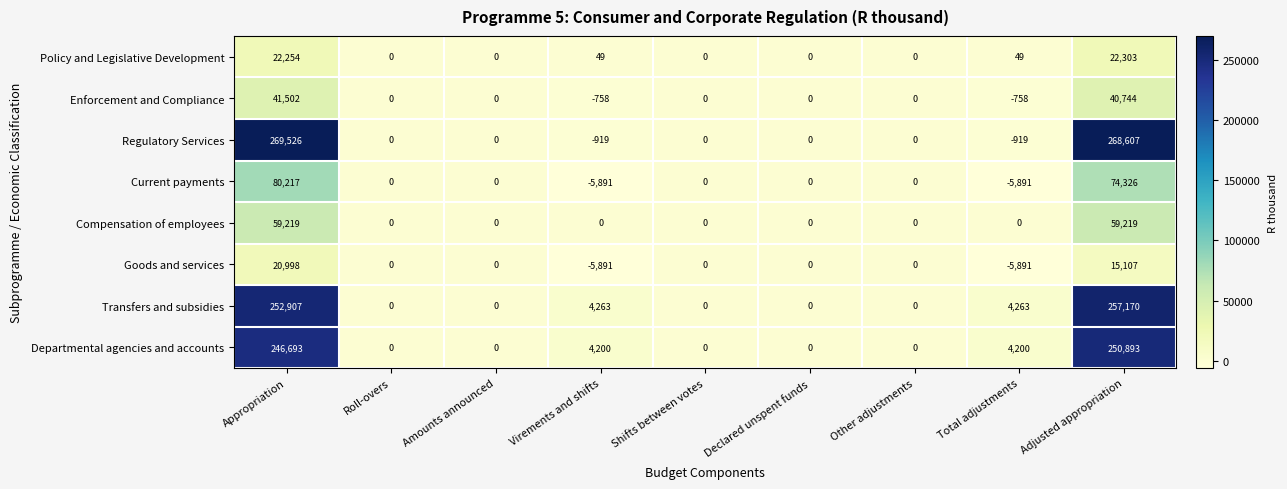

What is the total value across all series at Appropriation?

993316